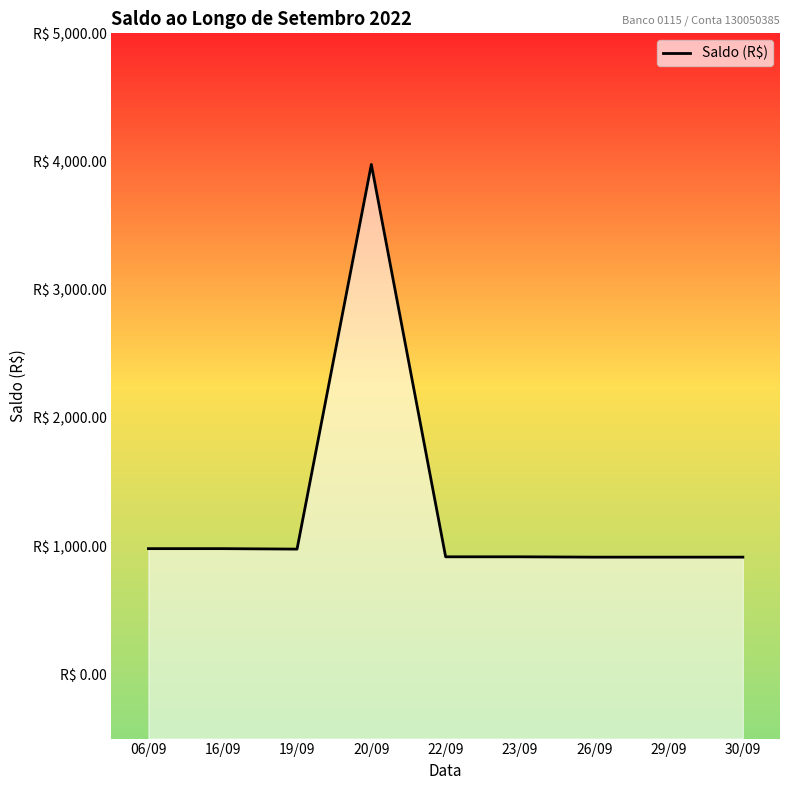

Between 29/09 and 23/09, which is larger?

23/09